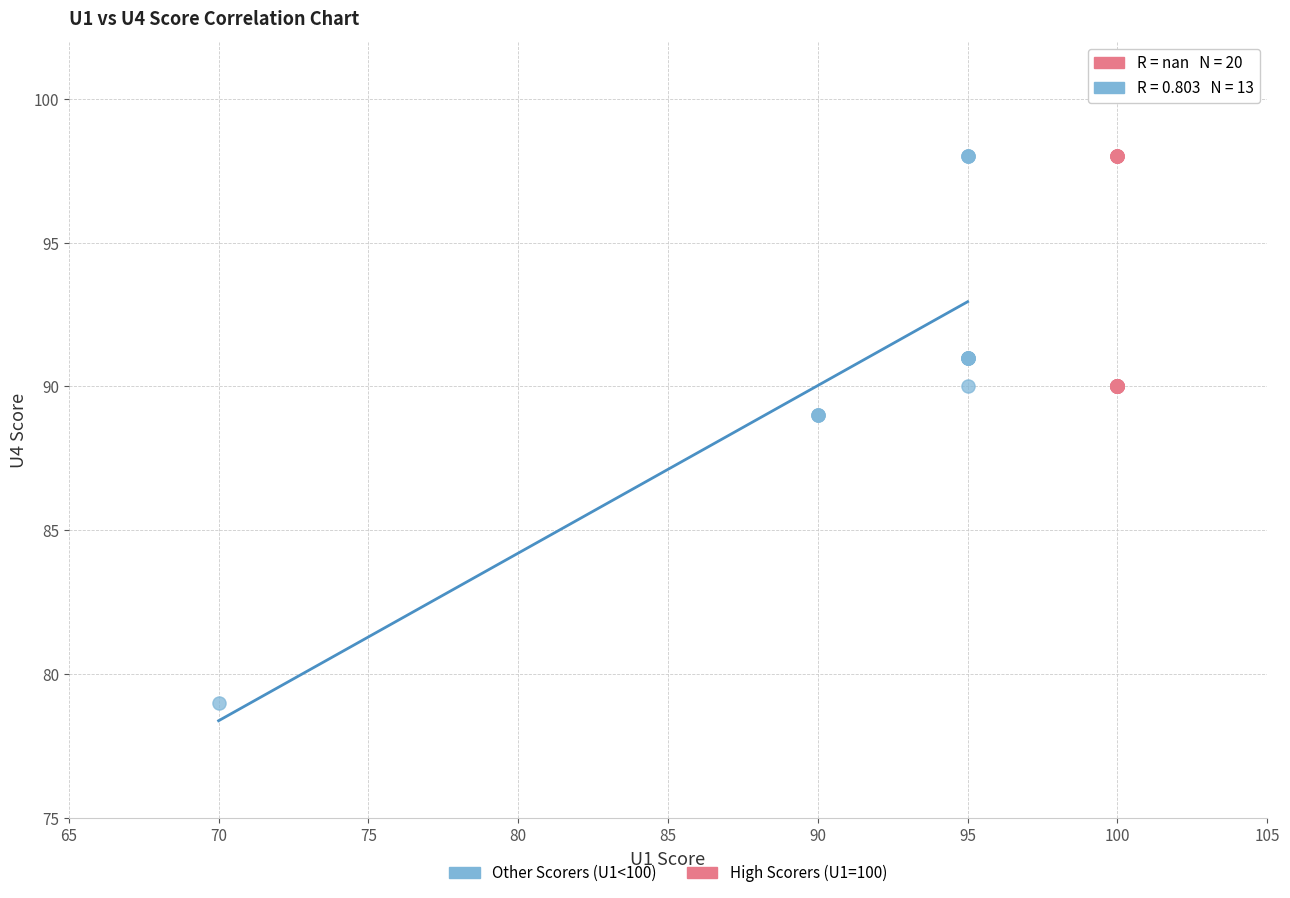

Which series has the widest spread of Y values?

Other Scorers (U1<100)